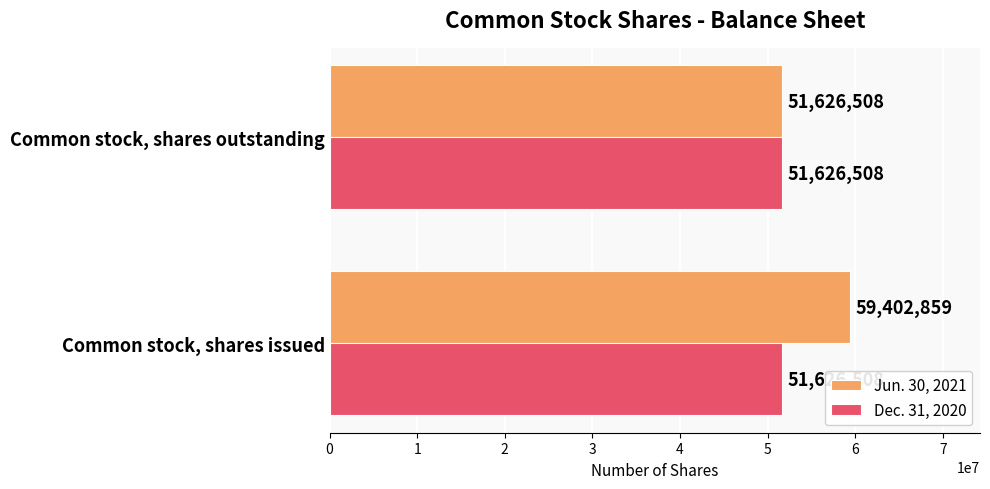

What is the total value across all series at Common stock, shares issued?

111029367